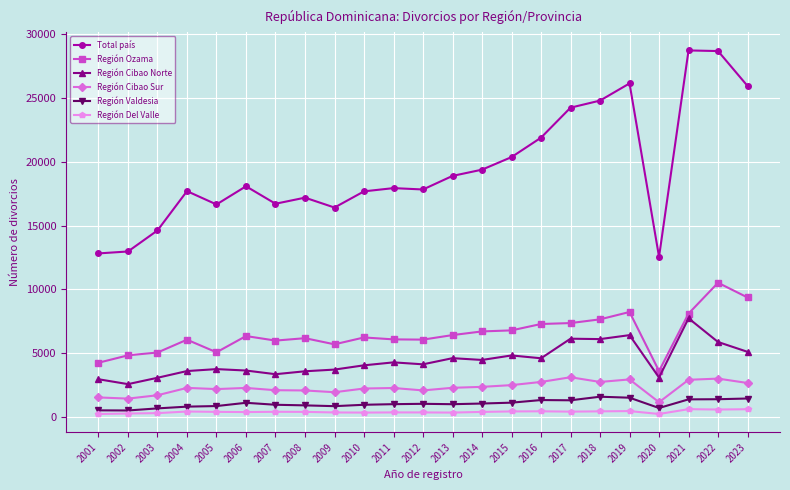

Which series has the widest spread of values?

Total país